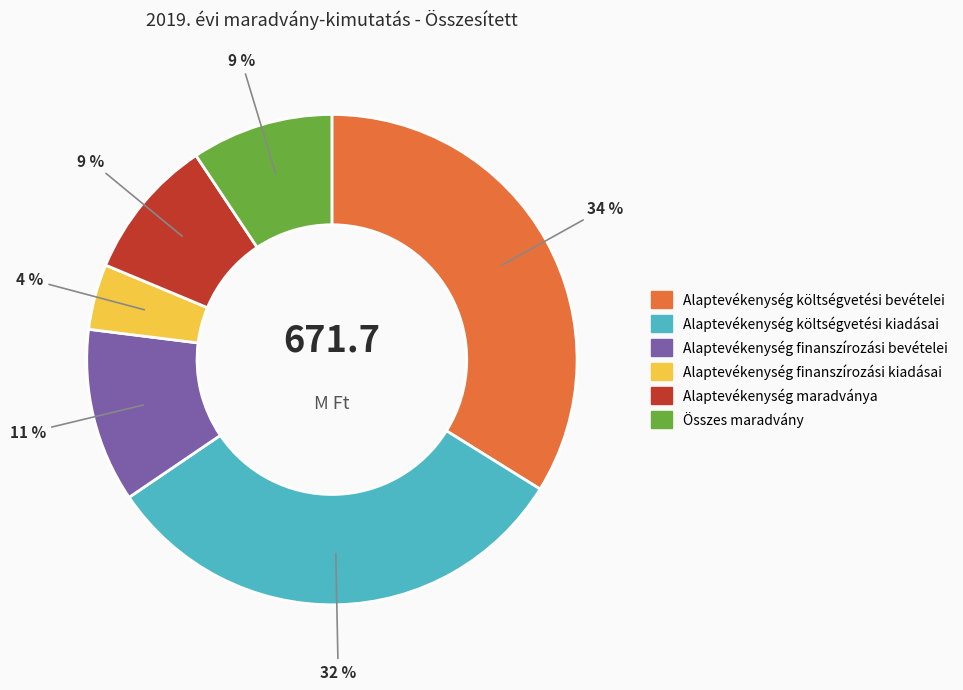

To the nearest percent, what portion does Alaptevékenység finanszírozási bevételei represent?

11%